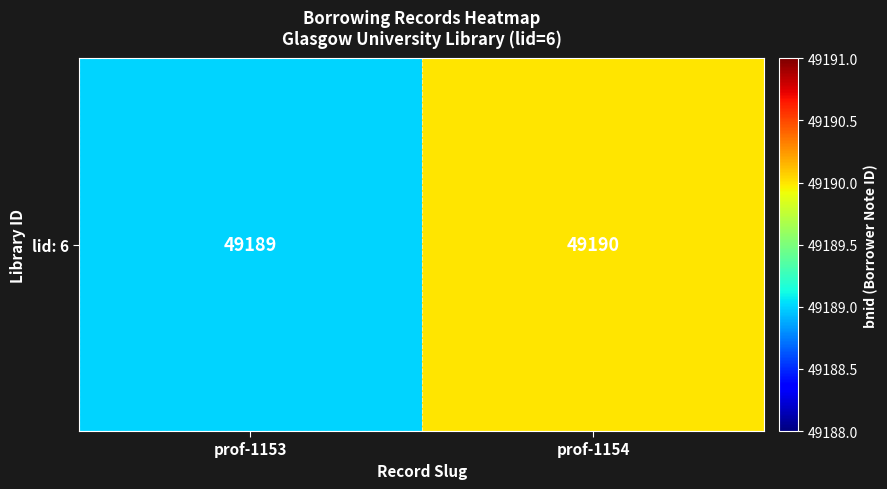

Reading left to right, what are all the values shown in this chart?

49189	49190